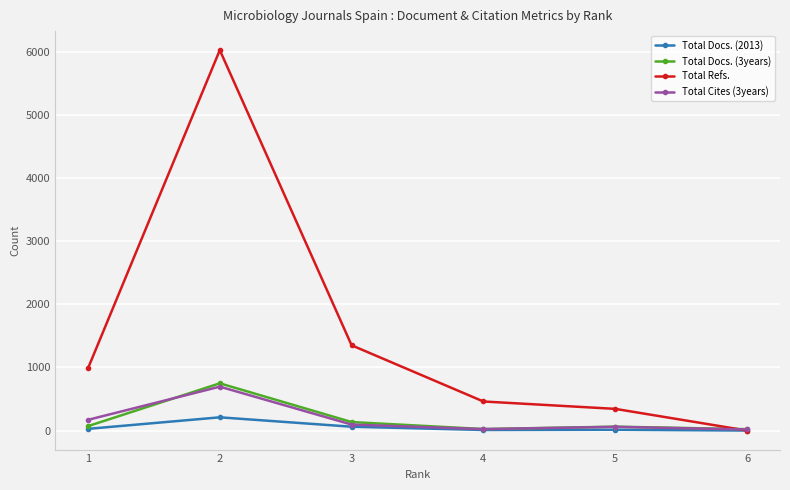

At which label is Total Docs. (3years) closest to 385?

3